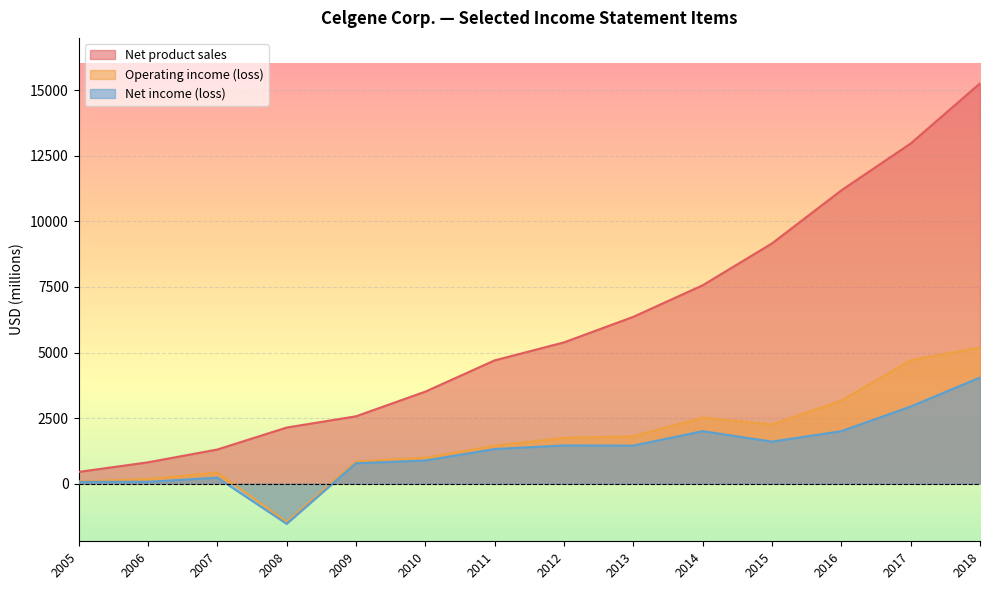

Between 2013 and 2006, which is larger?

2013